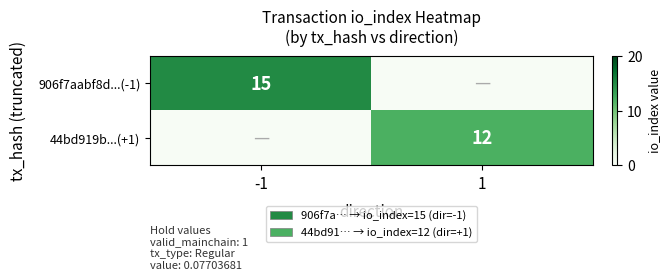

Which has a higher value, -1 or 1?

-1